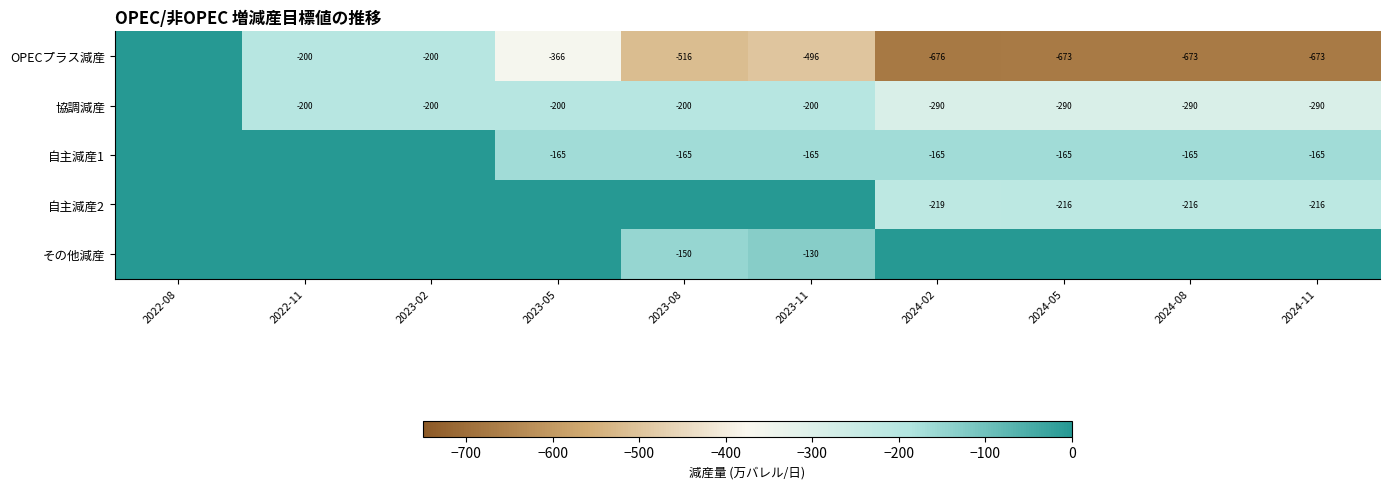

What is the sum of the 協調減産 values at 2024-08 and 2023-11?

-490